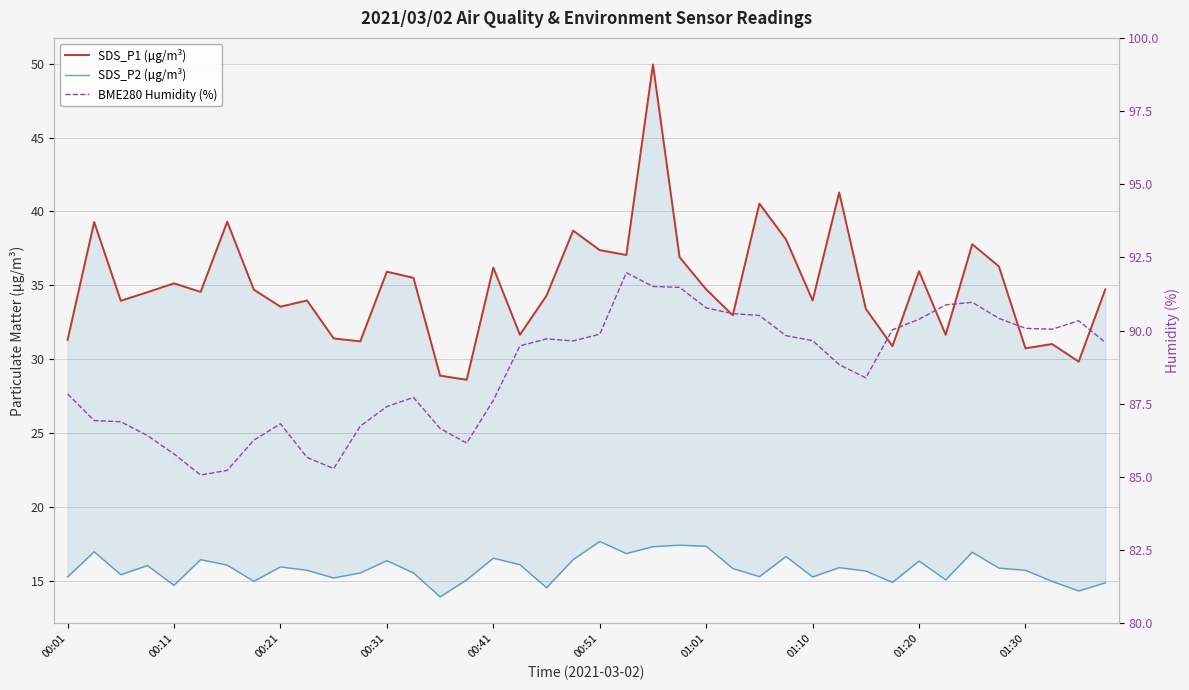

Does the chart display data point markers on the line(s)?

No